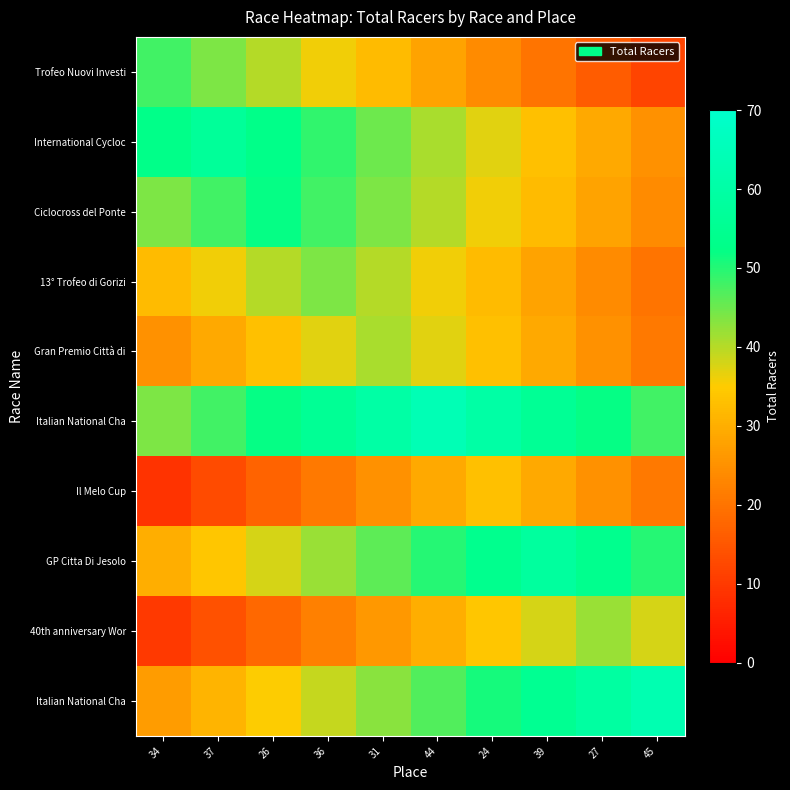

What is the total value across all series at 24?

394